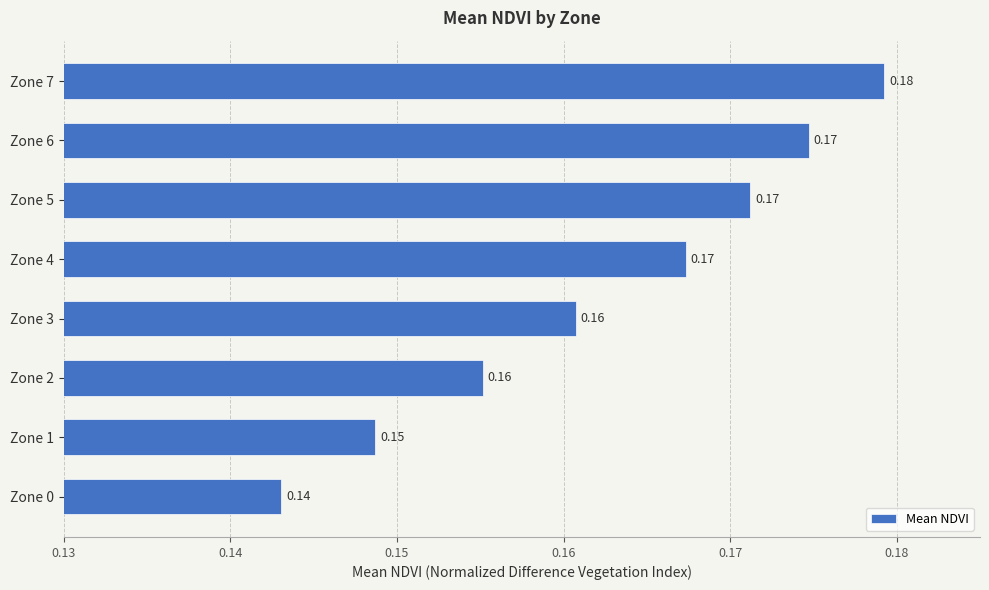

Between Zone 1 and Zone 6, which is larger?

Zone 6